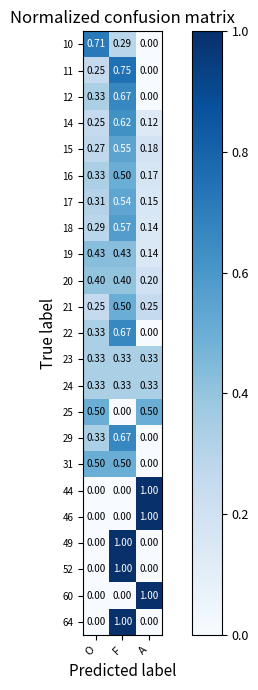

At which category is the sum across all series the highest?

F